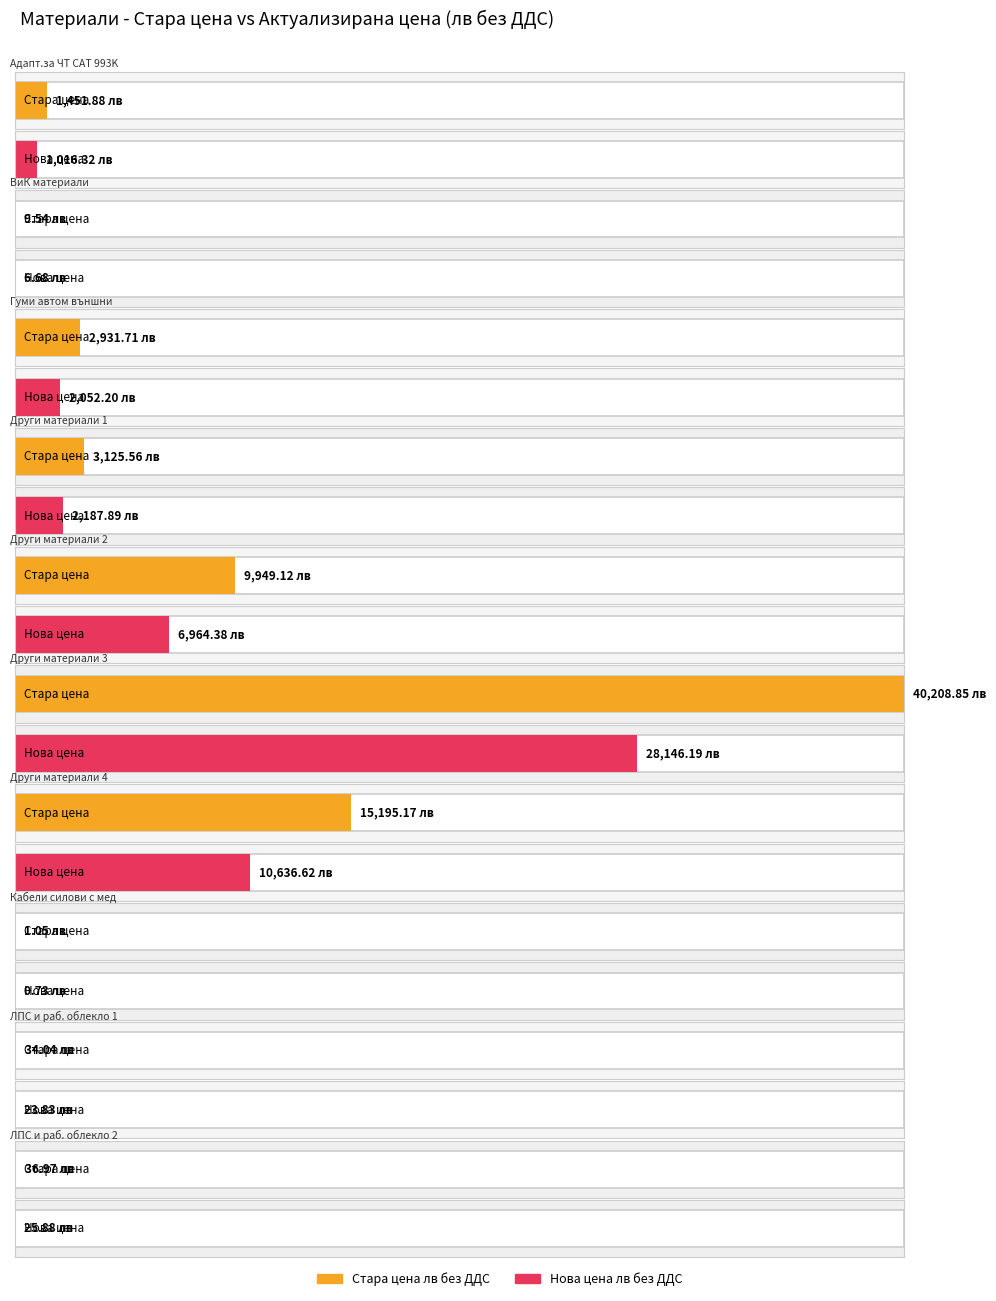

Is it true that Стара цена лв без ДДС equals 22.5 at ЛПС и раб. облекло 1?

False